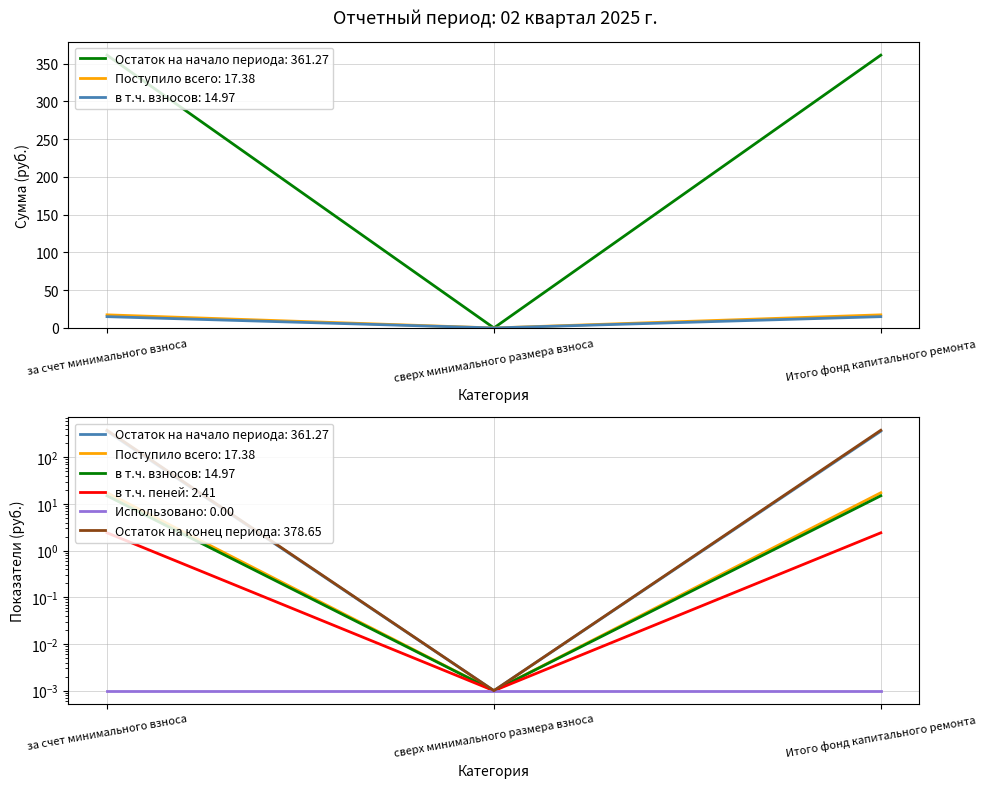

Which series has the largest total across all categories?

Остаток на конец периода